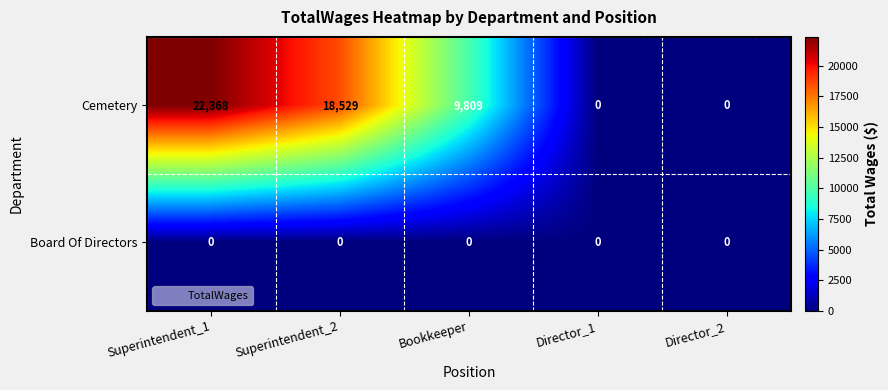

At how many categories does at least one series exceed 1979?

3